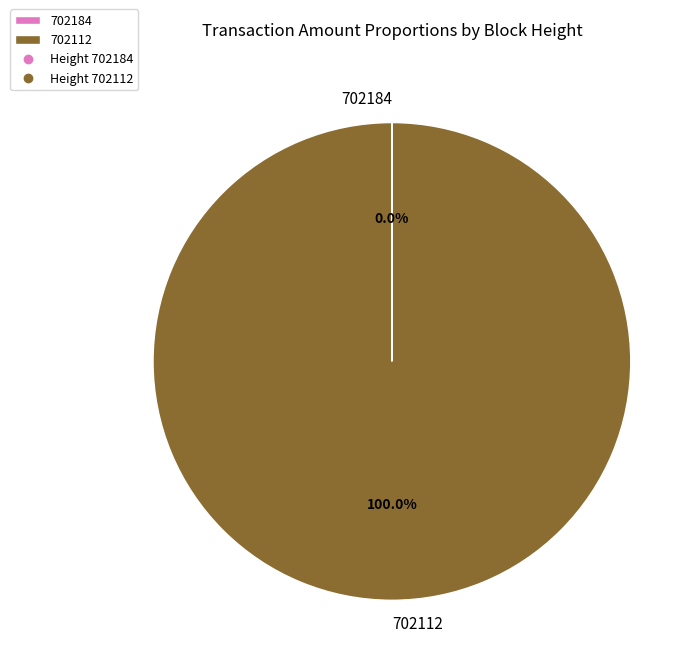

Which slice is the largest?

702112